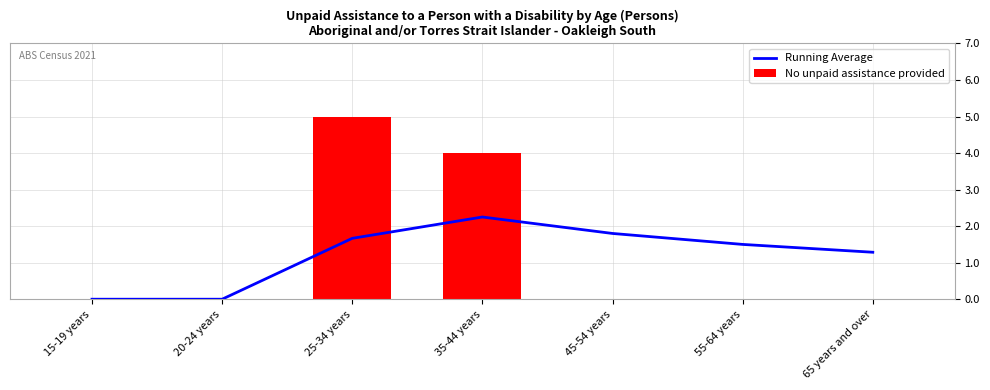

Between 35-44 years and 45-54 years, which series saw the biggest shift?

No unpaid assistance provided